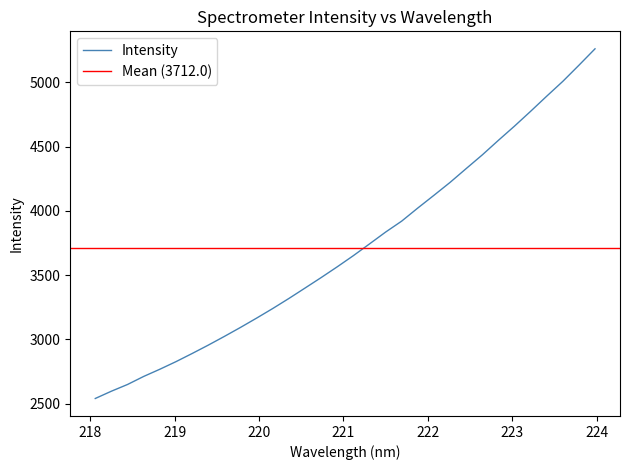

What is the minimum value shown in the chart?

2541.4